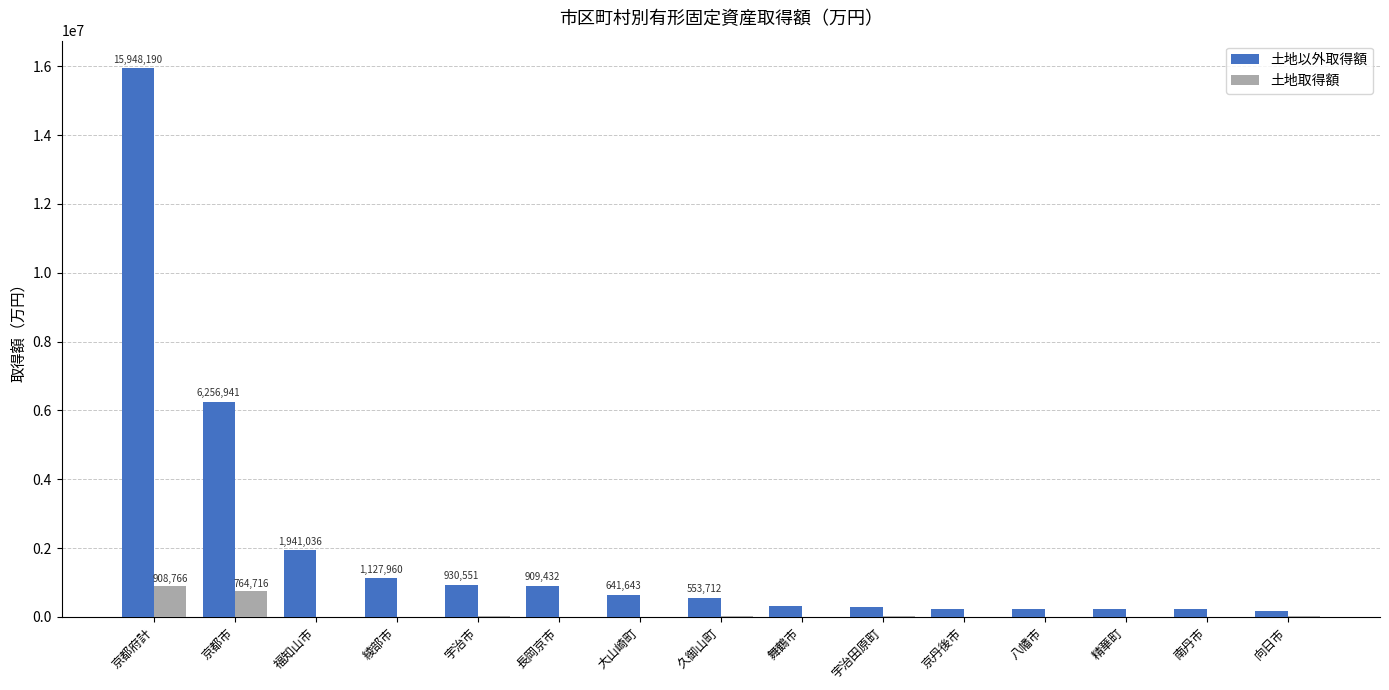

Are the bars horizontal?

No